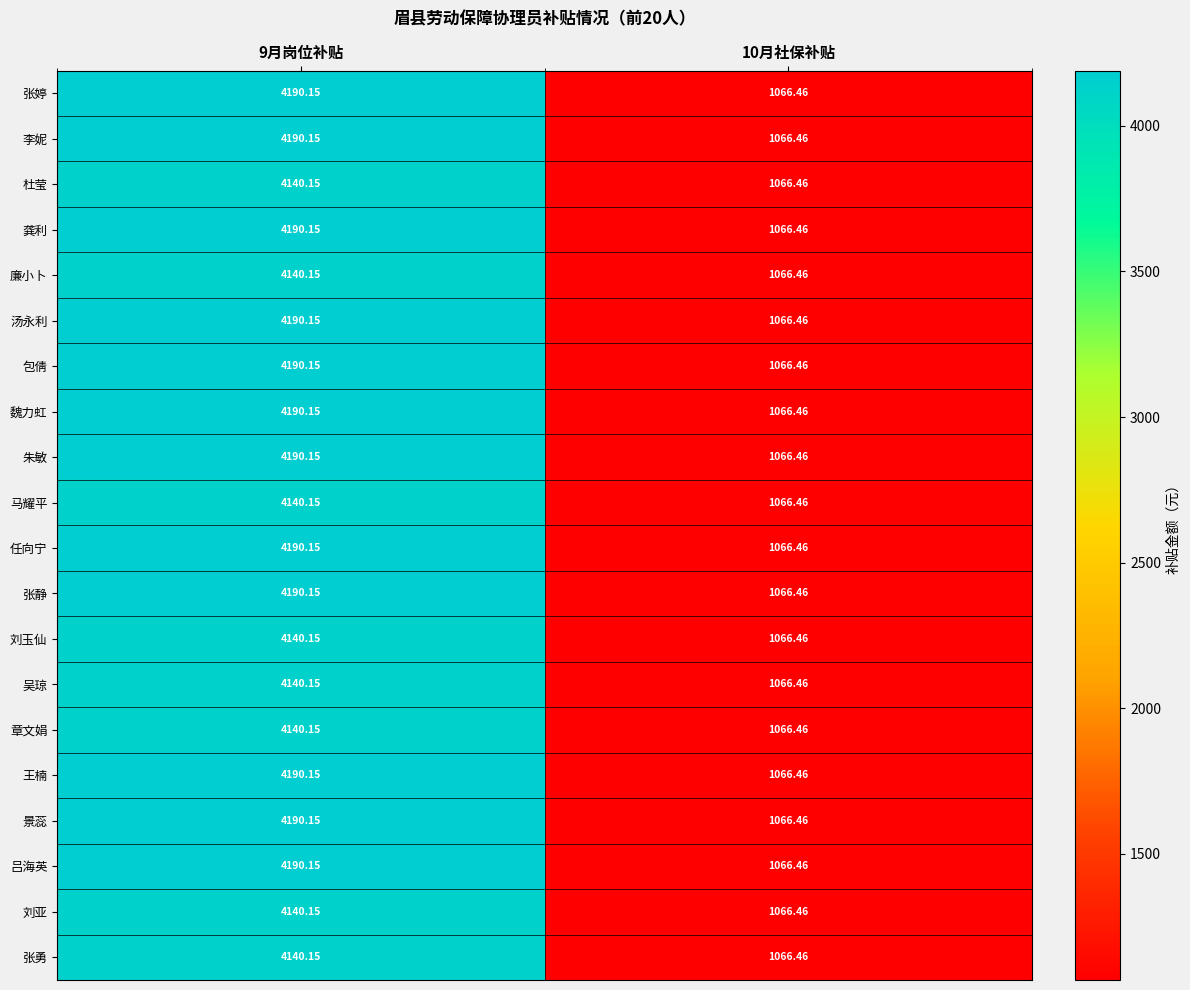

What is the minimum value shown in the chart?

1066.5